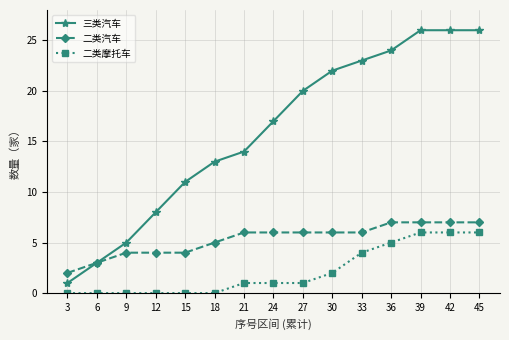

Is it true that 三类汽车 equals 24 at 36?

True